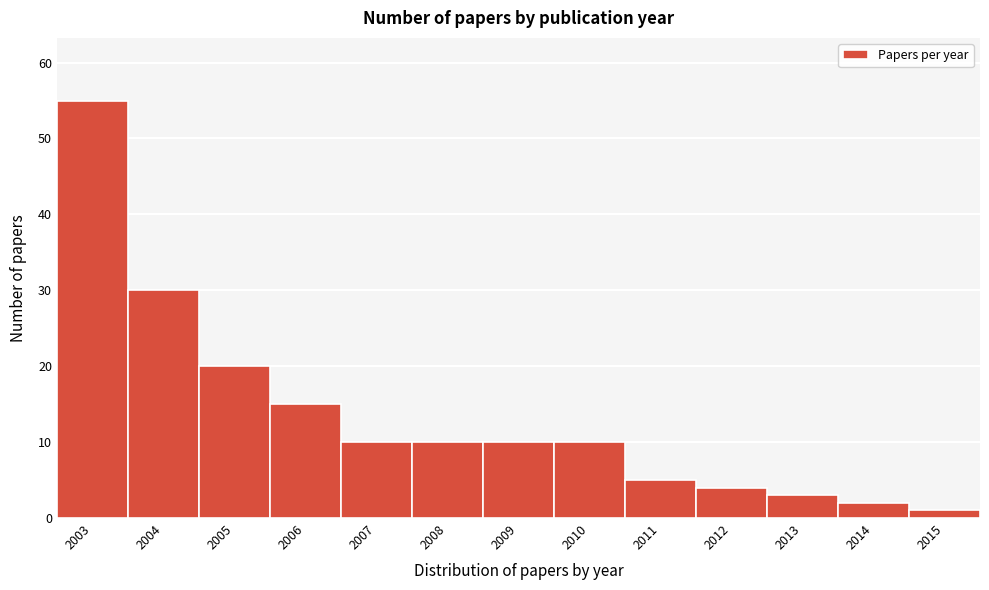

Reading left to right, what are all the values shown in this chart?

2003=55	2004=30	2005=20	2006=15	2007=10	2008=10	2009=10	2010=10	2011=5	2012=4	2013=3	2014=2	2015=1